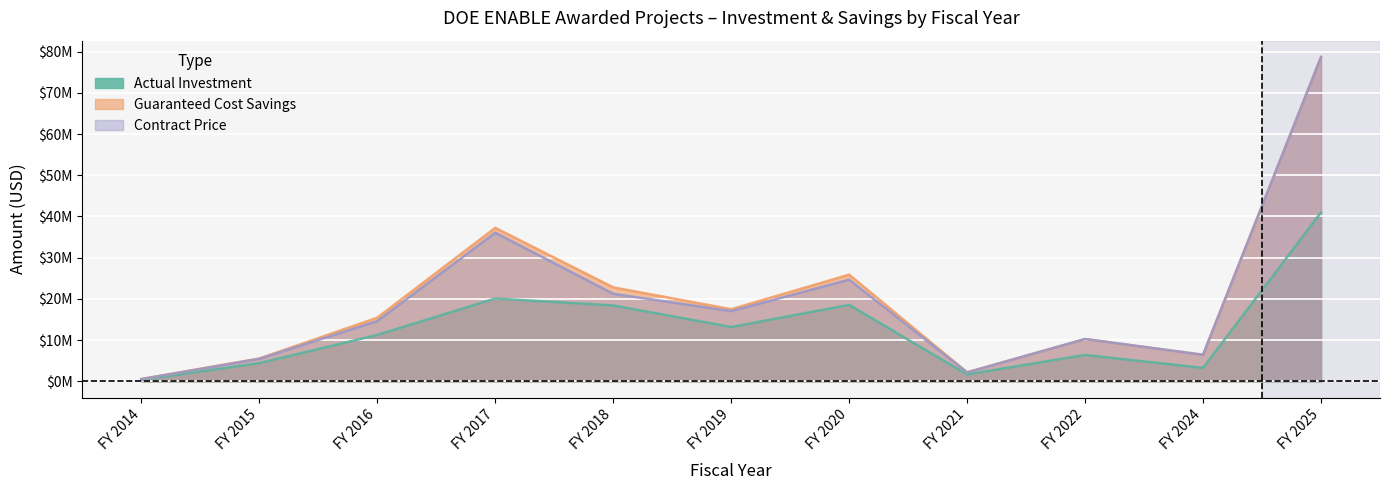

True or false: Actual Investment and Guaranteed Cost Savings intersect in this chart.

False